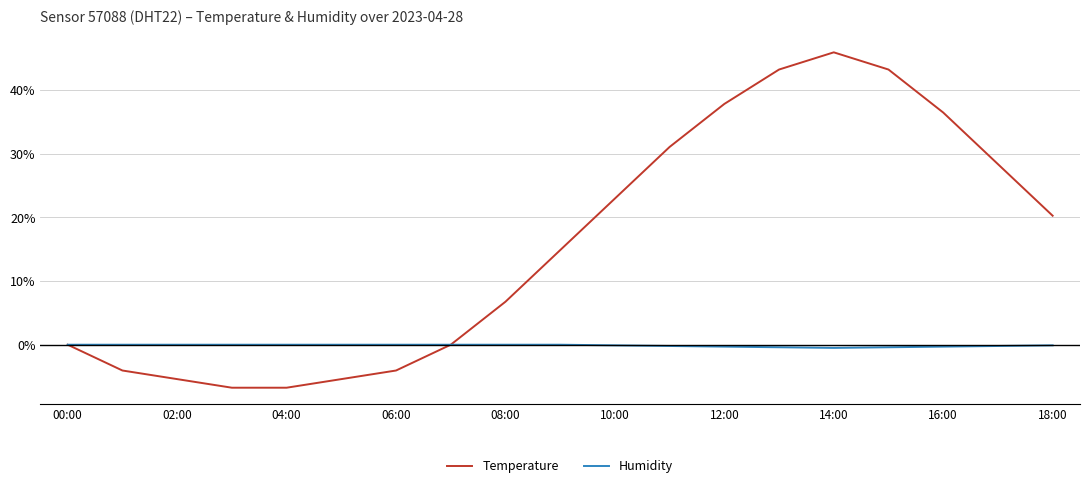

List the series in order of their peak value, lowest first.

Humidity, Temperature